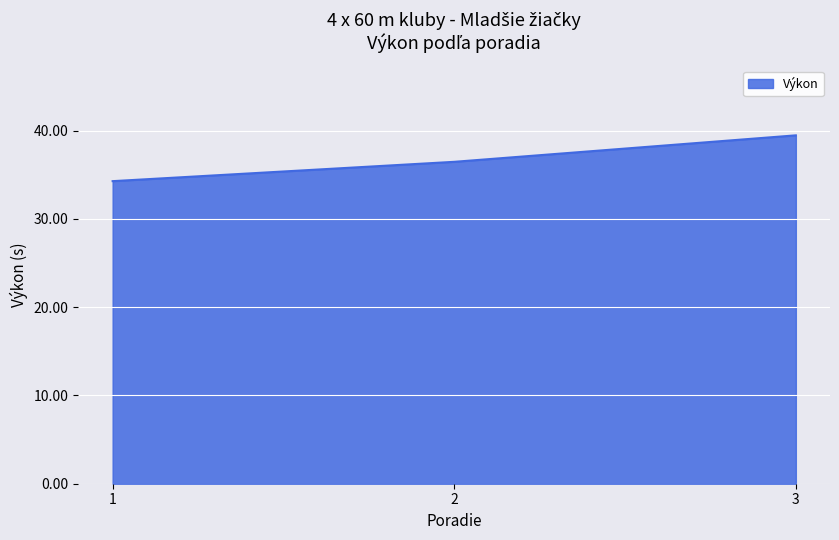

Count the number of values greater than 36.

2